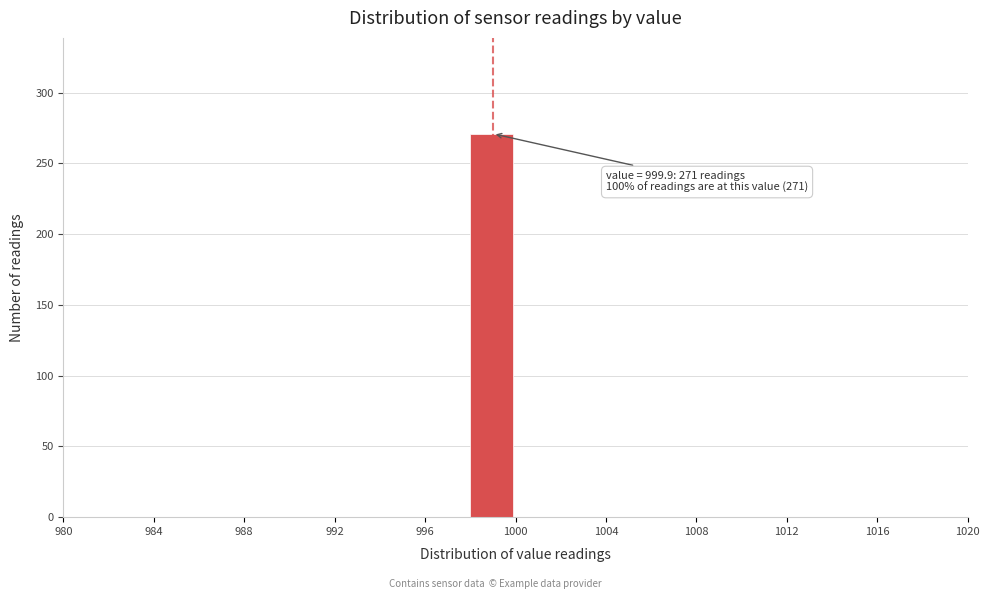

Over which range of the x-axis is the bar tallest?

998 to 1000